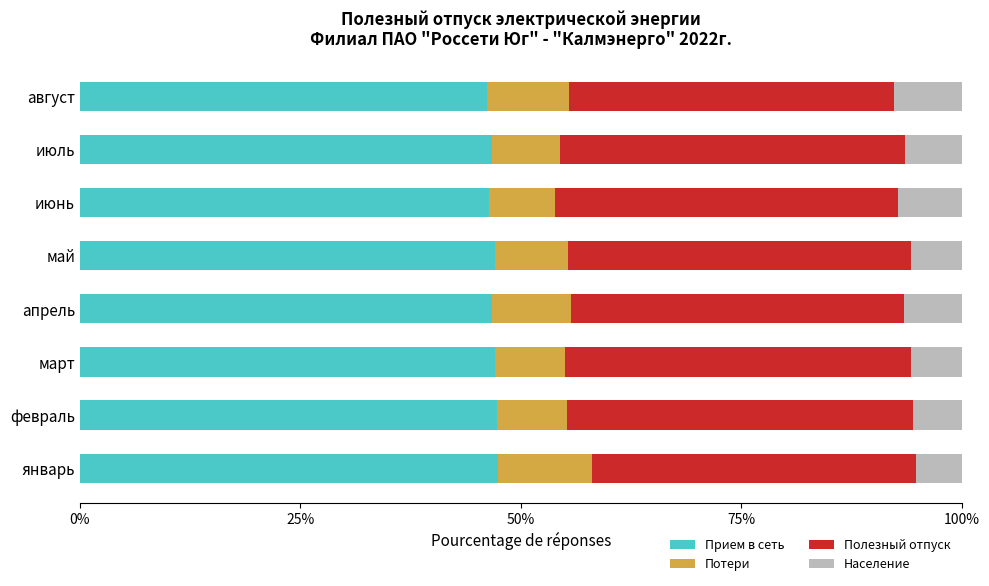

Is it true that Прием в сеть equals 9.4 at август?

False